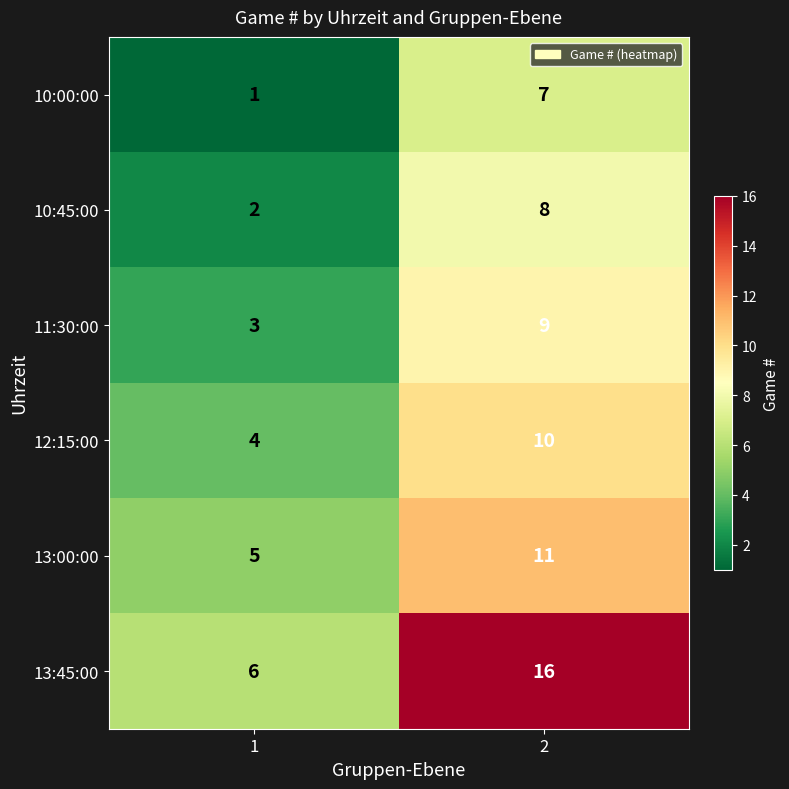

What is the total value across all series at 2?

61